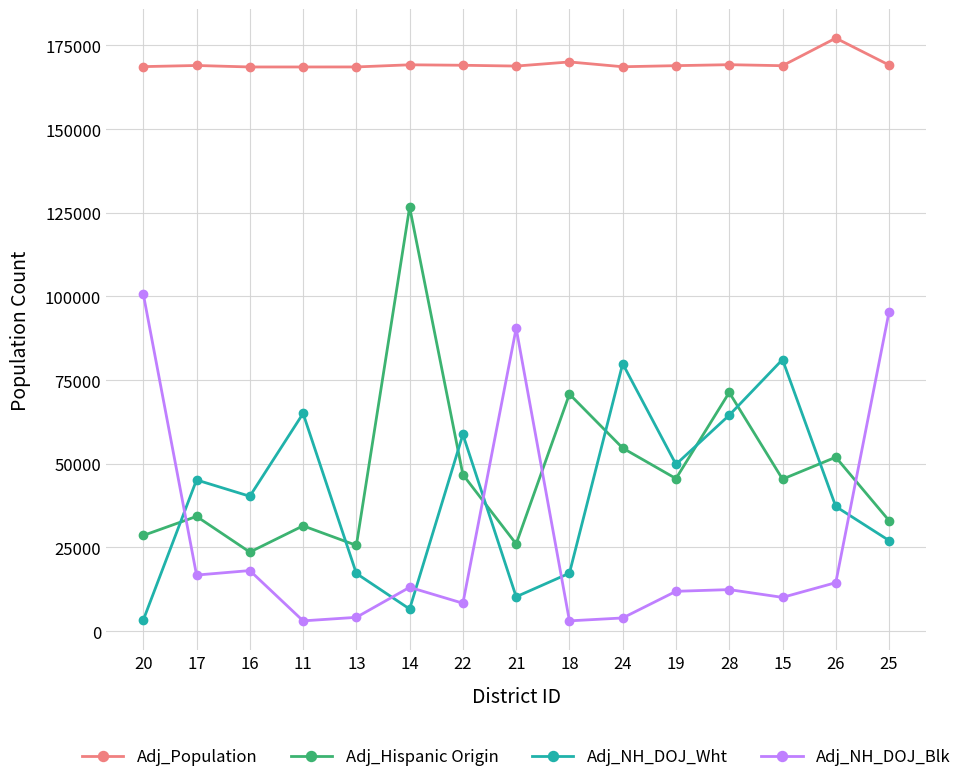

What are all the series names shown in the legend?

Adj_Population, Adj_Hispanic Origin, Adj_NH_DOJ_Wht, Adj_NH_DOJ_Blk